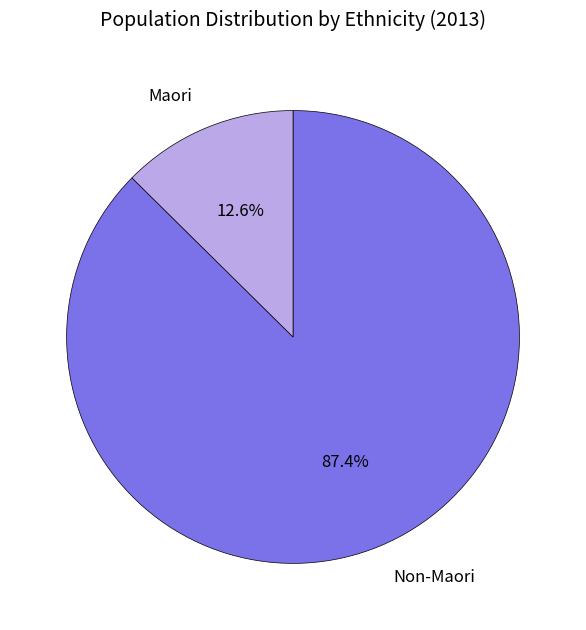

To the nearest percent, what portion does Non-Maori represent?

87%